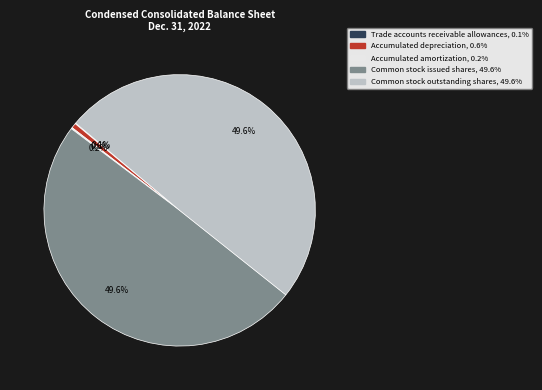

What percentage is NOT represented by Common stock outstanding shares?

50.4%